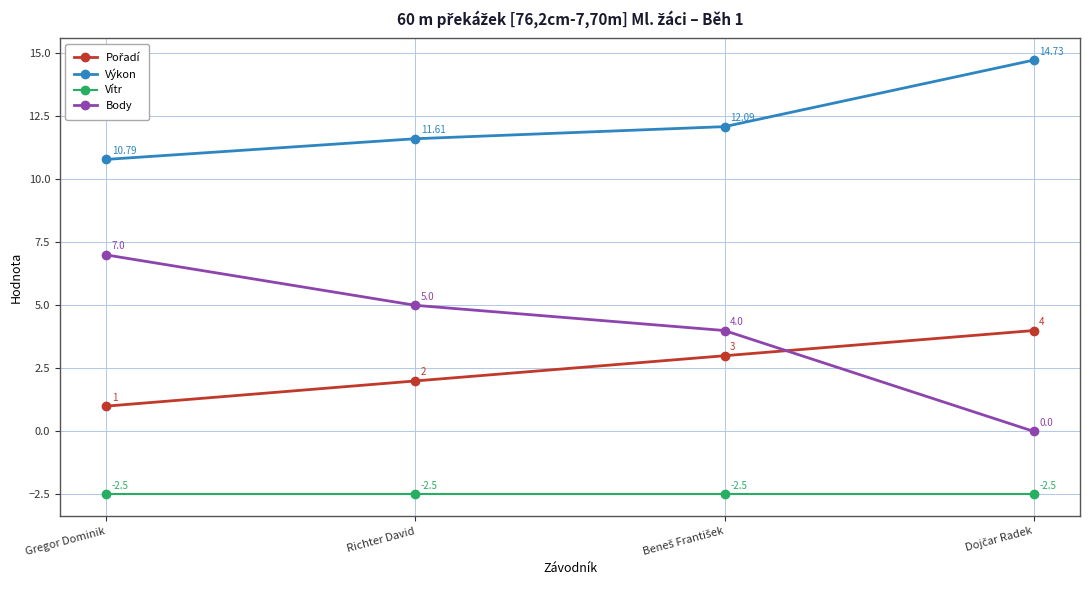

True or false: Výkon and Vítr cross at least once.

False